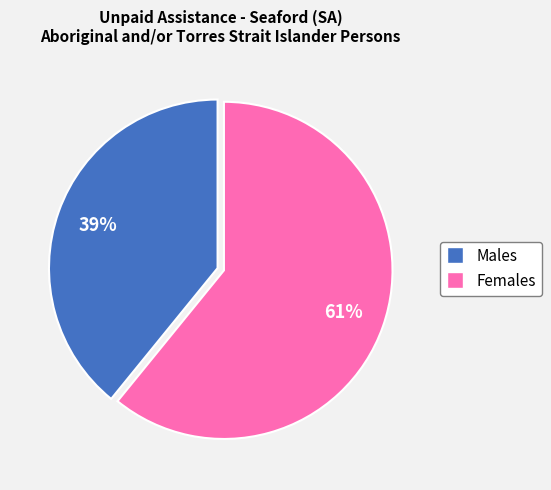

The Males slice represents 50% of the pie. True or false?

False